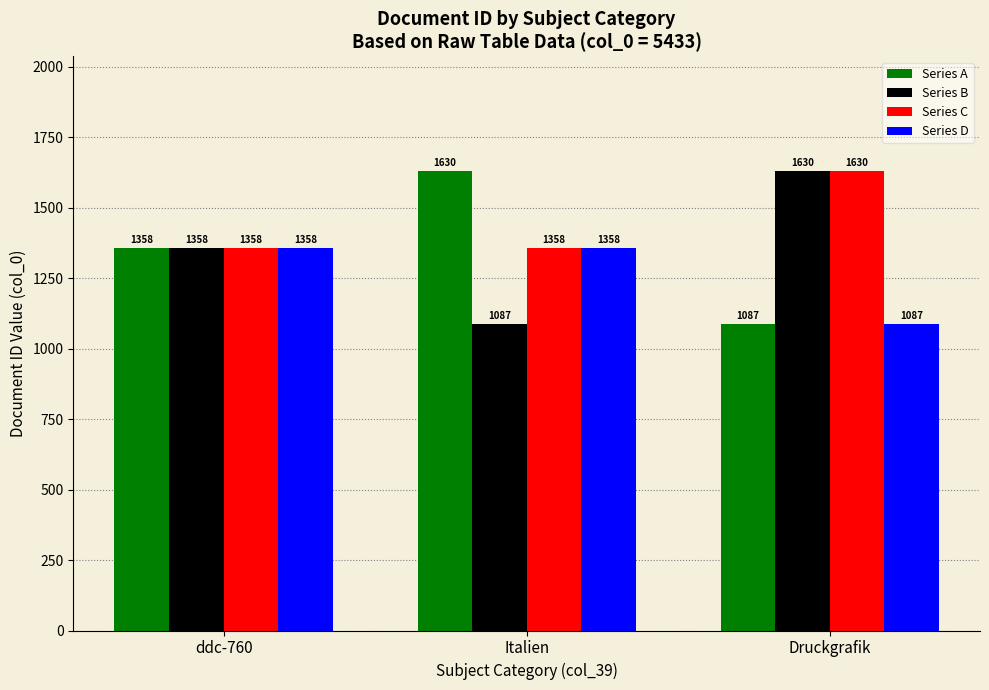

What is the label of the 2nd bar from the left?

Italien